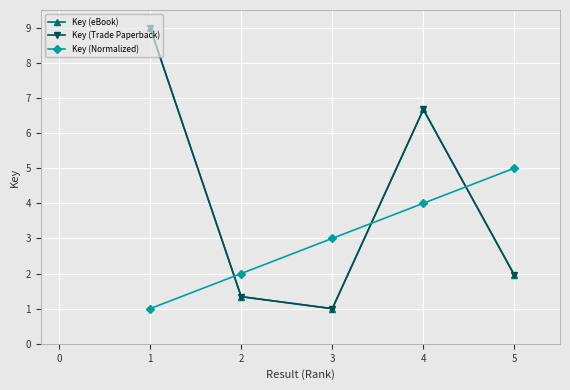

How many lines are shown in the chart?

3